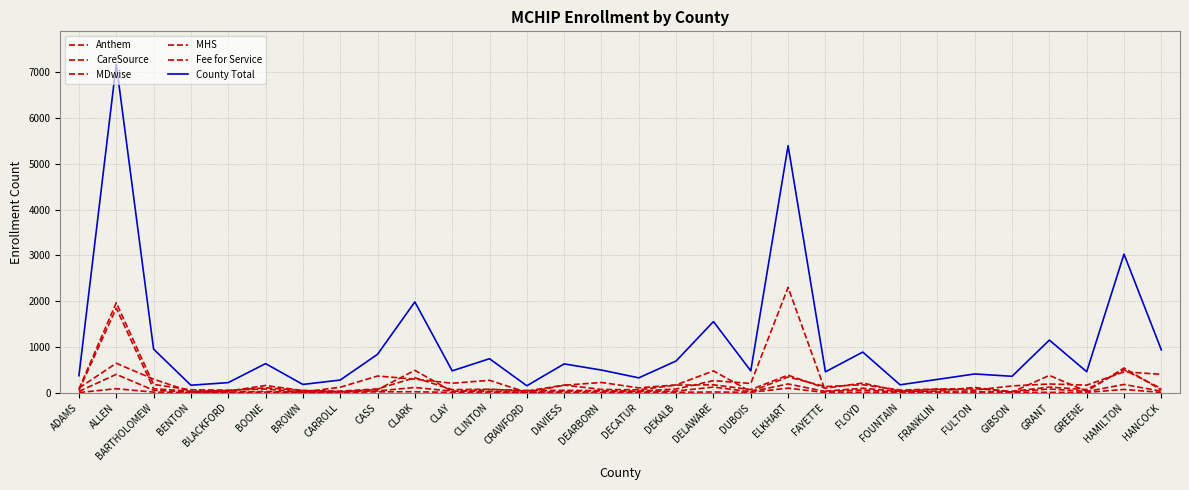

Is it true that Fee for Service equals 0 at BLACKFORD?

True